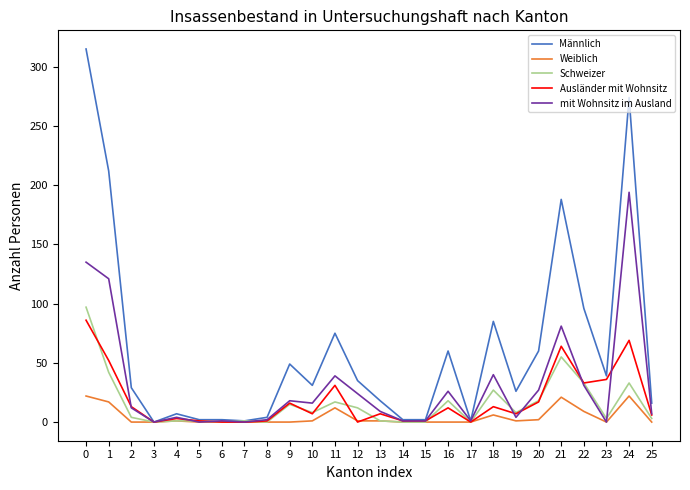

How many lines are shown in the chart?

5